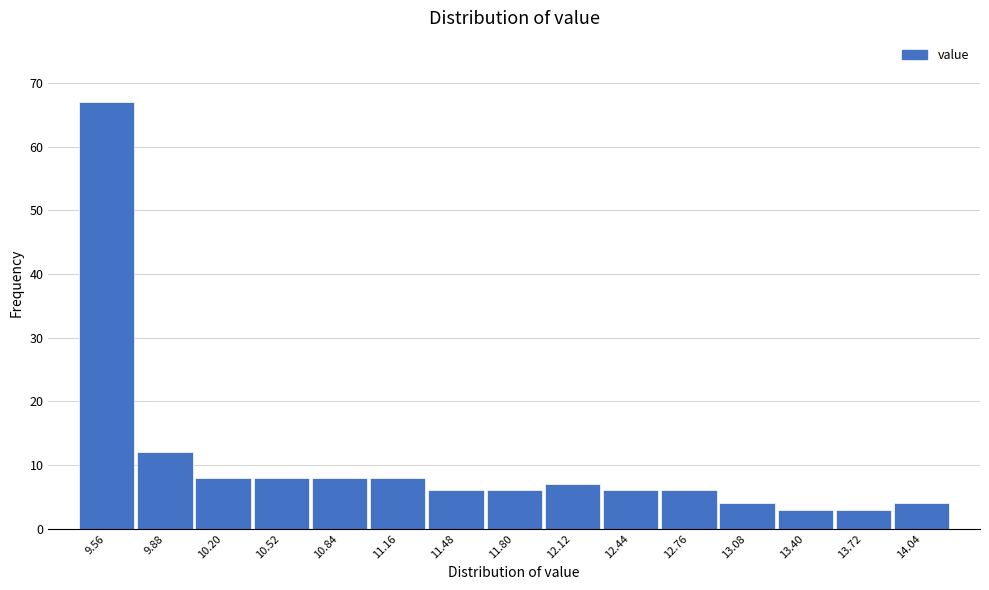

How tall is the bar that spans 10.68 to 11.00 on the x-axis? Neither the bar edges nor the heights are printed on the chart, so give them approximately, as read against the axes.

8